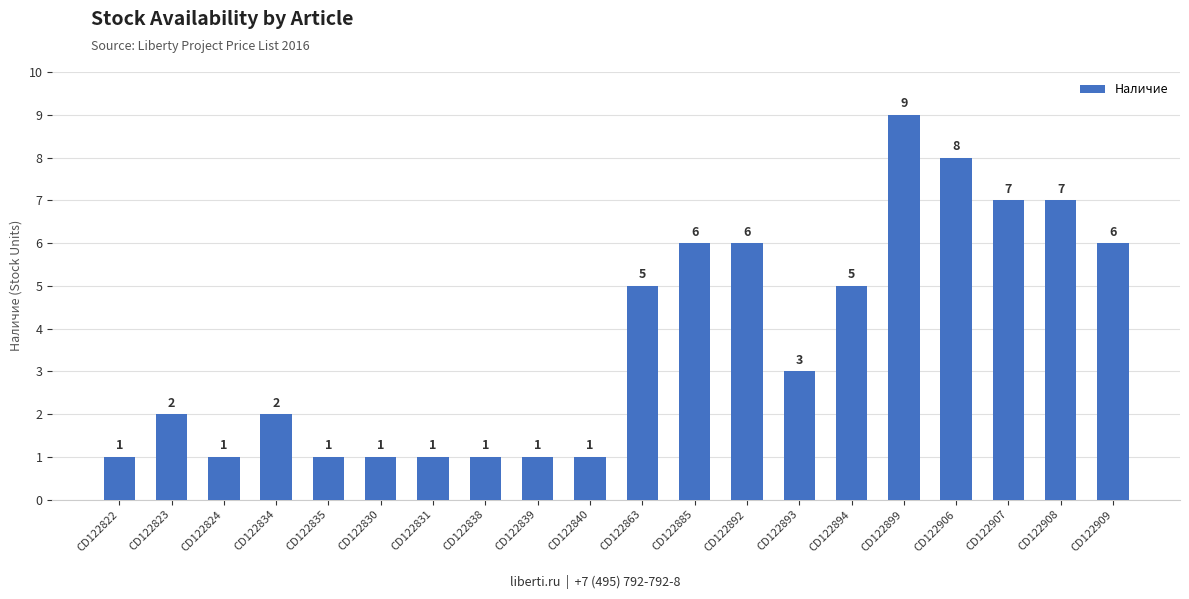

What is the minimum value shown in the chart?

1